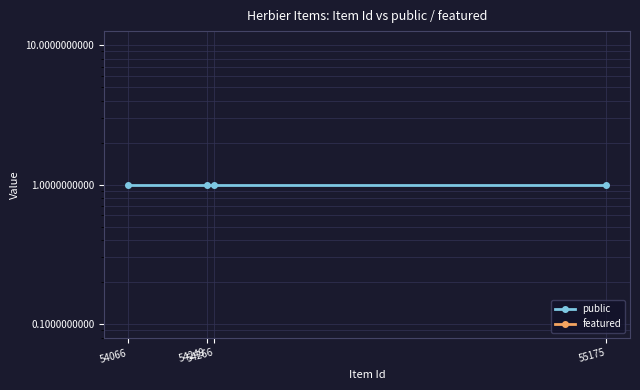

What is the difference between the highest and lowest values at 55175?

1